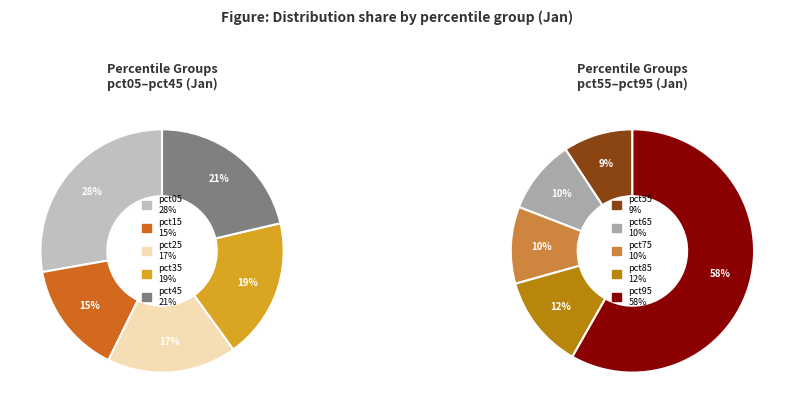

Which slice is the largest?

pct95